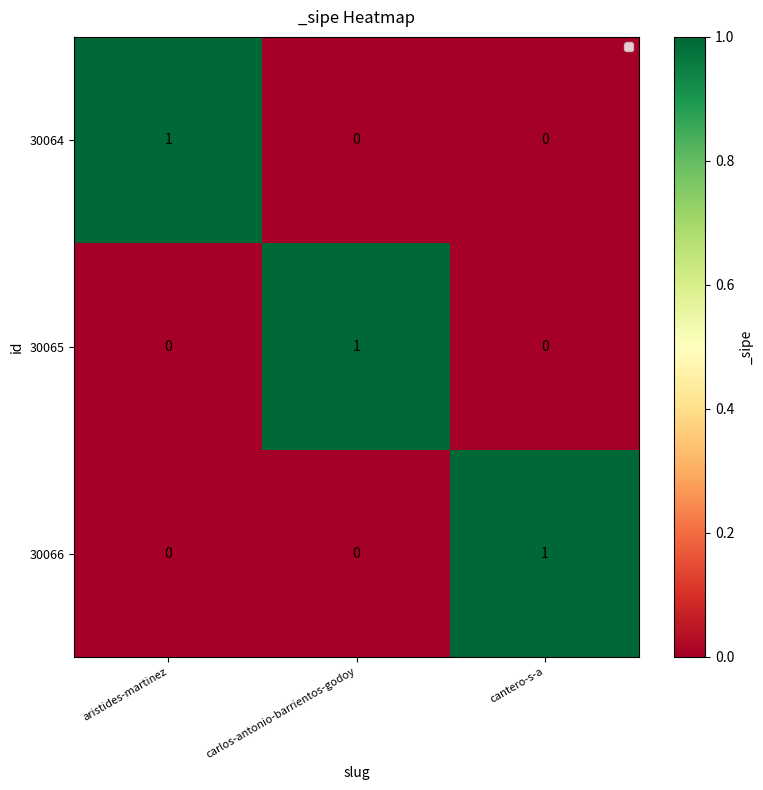

The 30065 series shows 2 at carlos-antonio-barrientos-godoy. True or false?

False